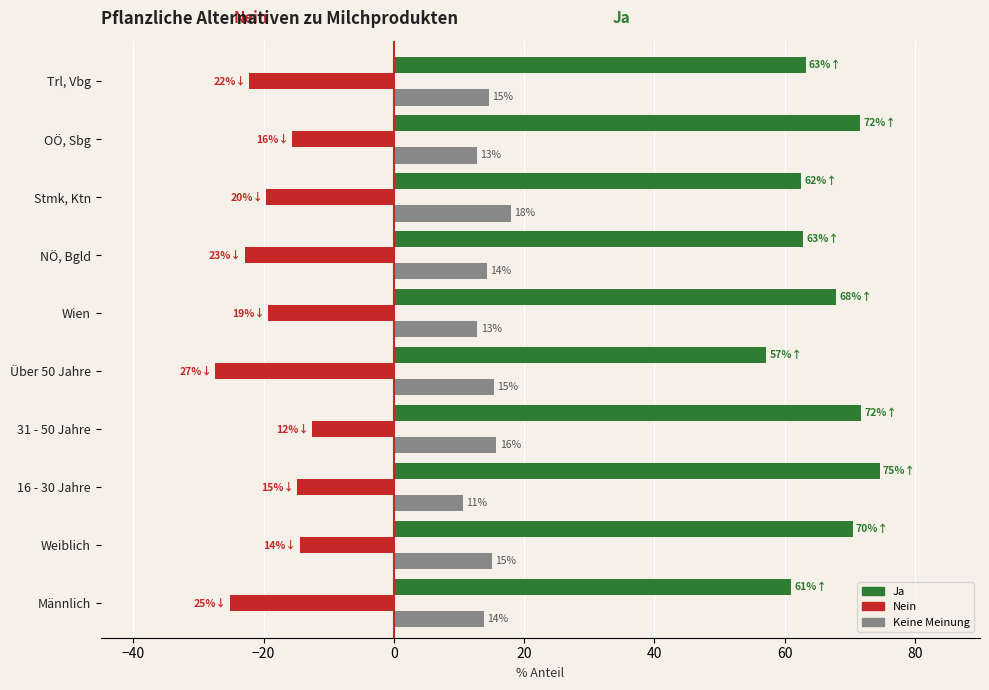

What is the difference between the maximum and second lowest values in the Keine Meinung series?

5.2